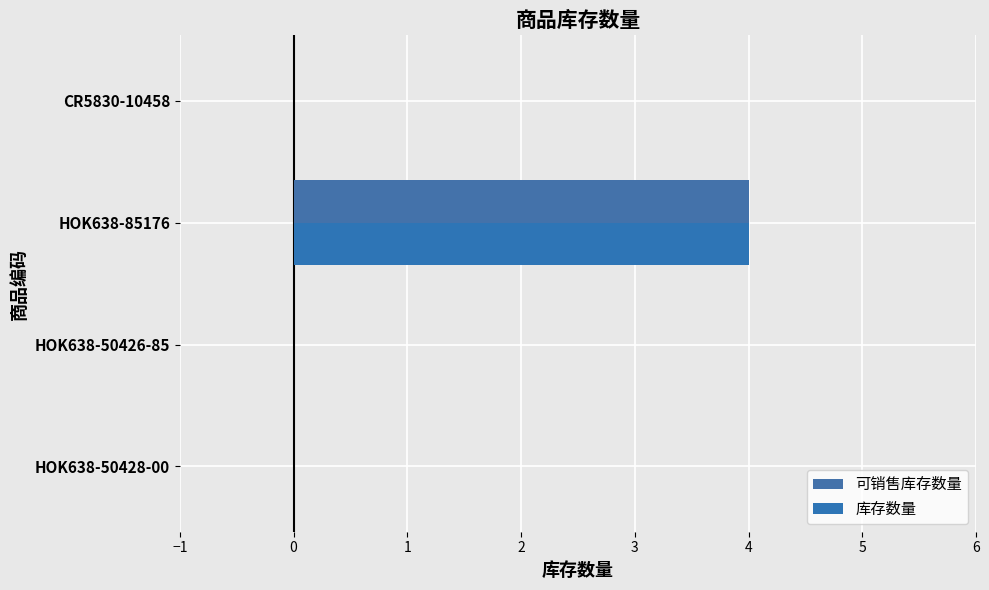

Reading right to left, what are all the values shown in this chart?

可销售库存数量: 0	4	0	0
库存数量: 0	4	0	0